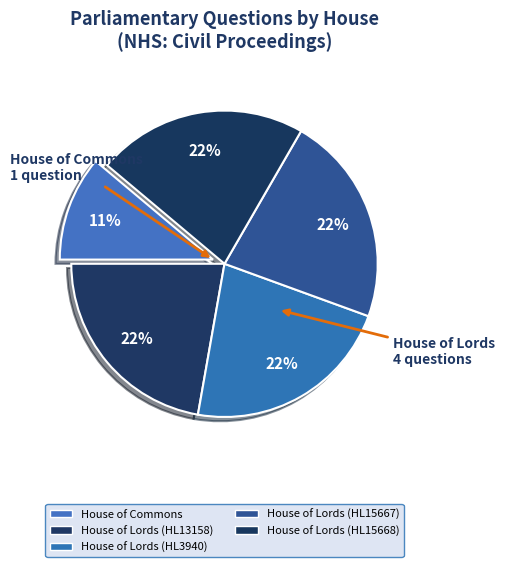

Count the number of slices in the pie.

5